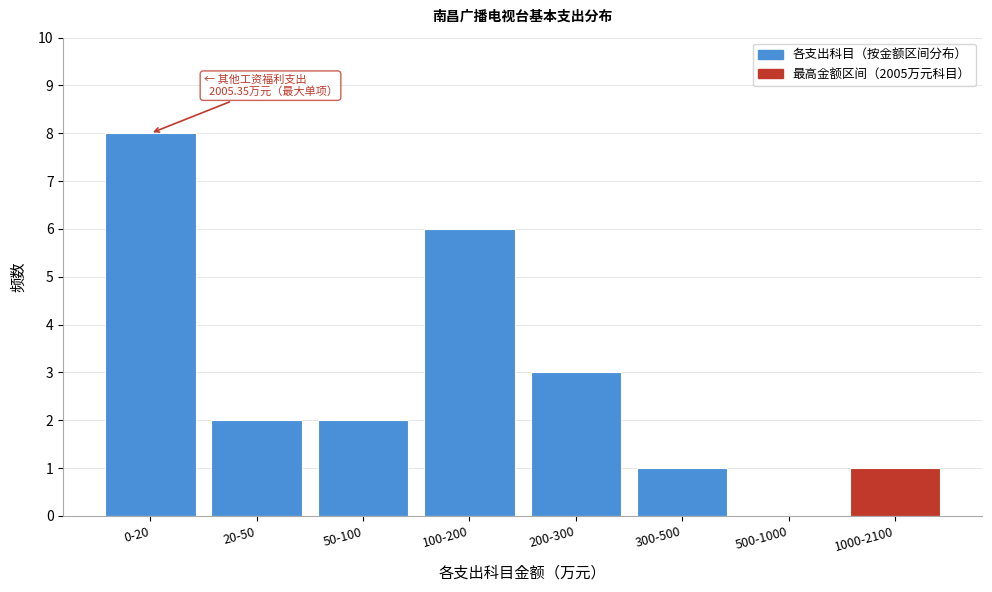

Reading left to right, transcribe all the data shown in this chart.

0-20=8	20-50=2	50-100=2	100-200=6	200-300=3	300-500=1	500-1000=0	1000-2100=1